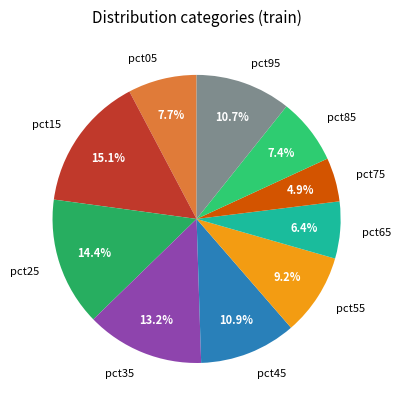

To the nearest percent, what is the combined percentage of pct95 and pct15?

26%